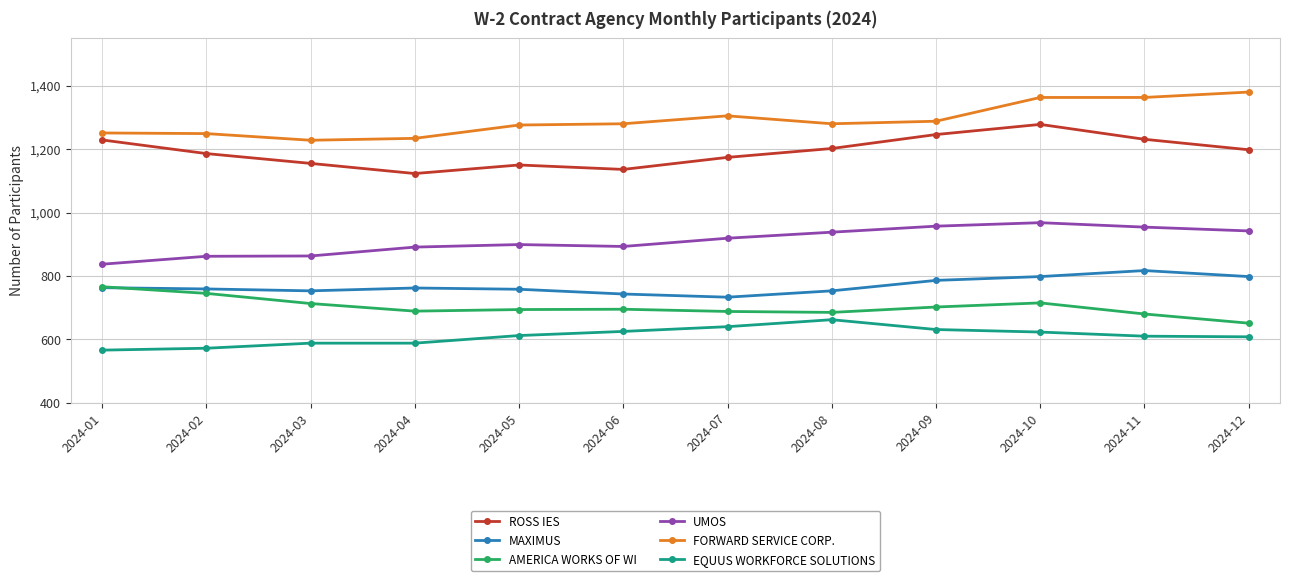

How many data points does each series have?

12